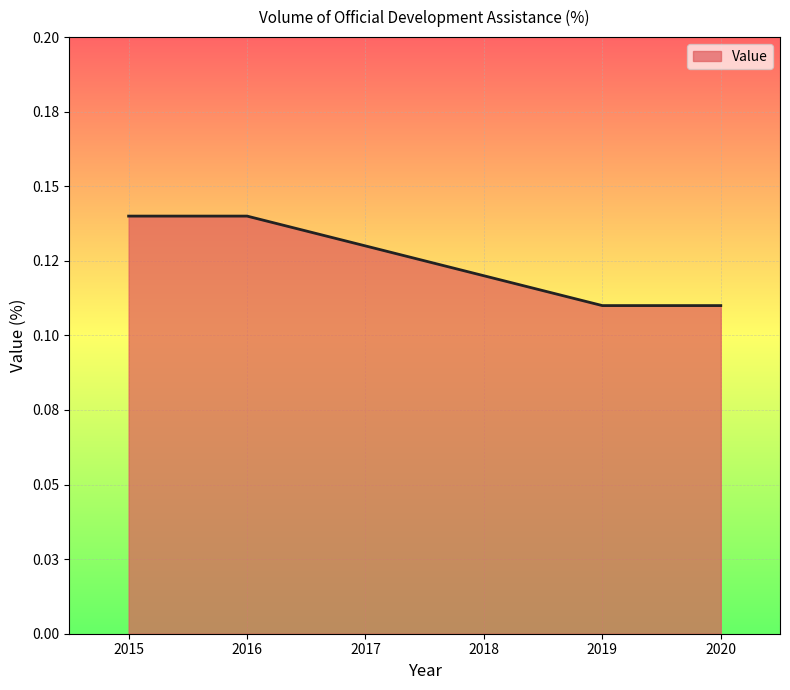

What value does the data have at 2015?

0.1